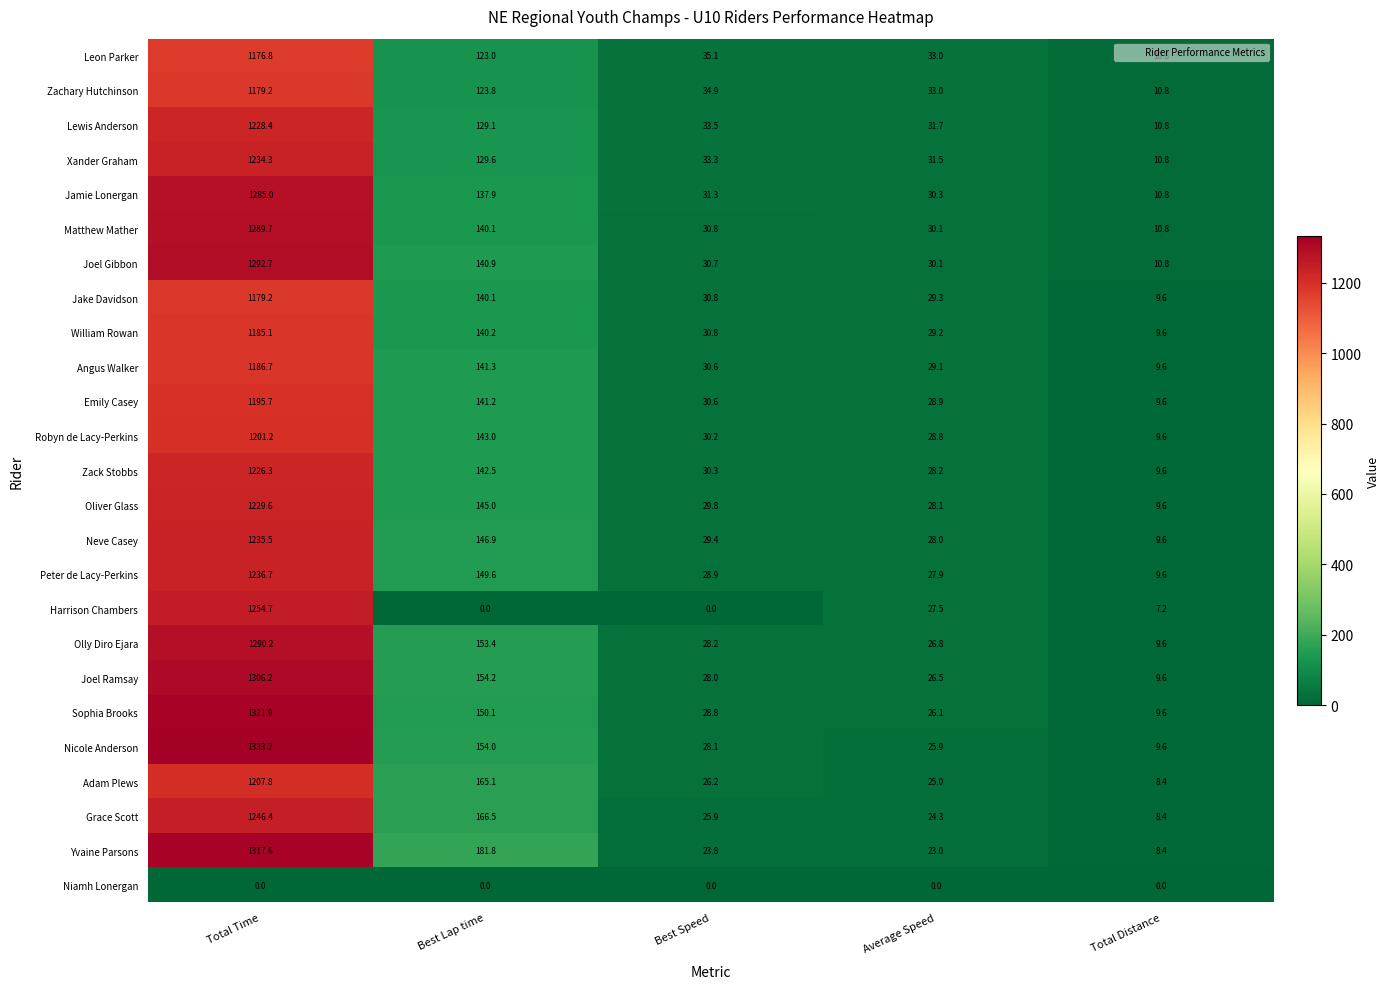

How many values in the William Rowan series exceed 30?

3